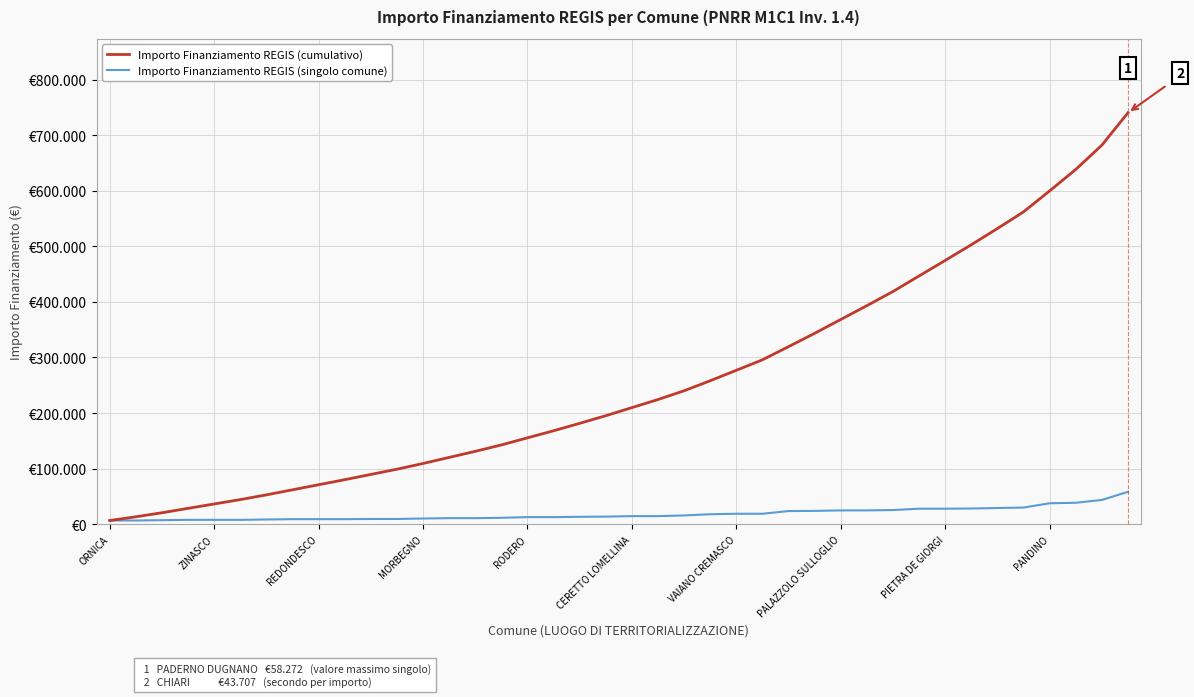

True or false: Importo Finanziamento REGIS (singolo comune) and Importo Finanziamento REGIS (cumulativo) intersect in this chart.

False